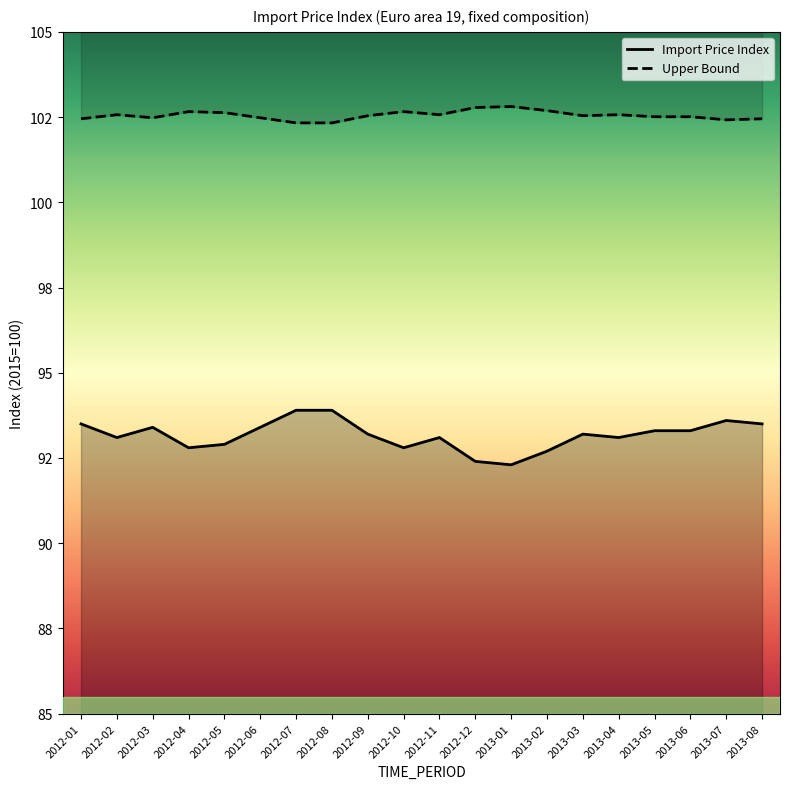

What is the value of the 9th point from the left?

93.2